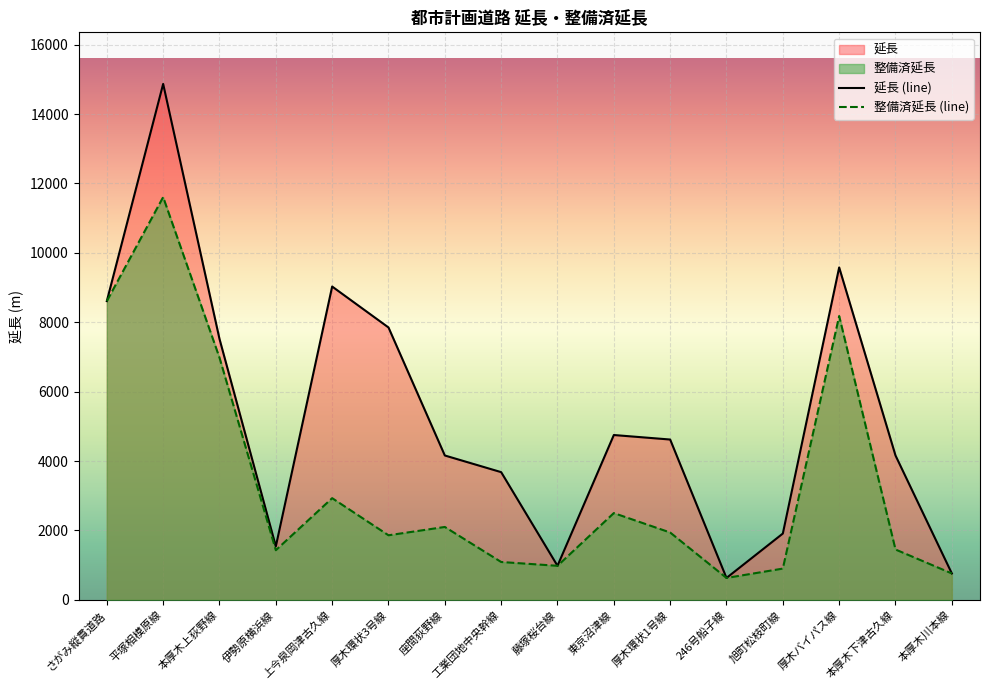

Which series has the largest range (max minus min)?

延長 (line)